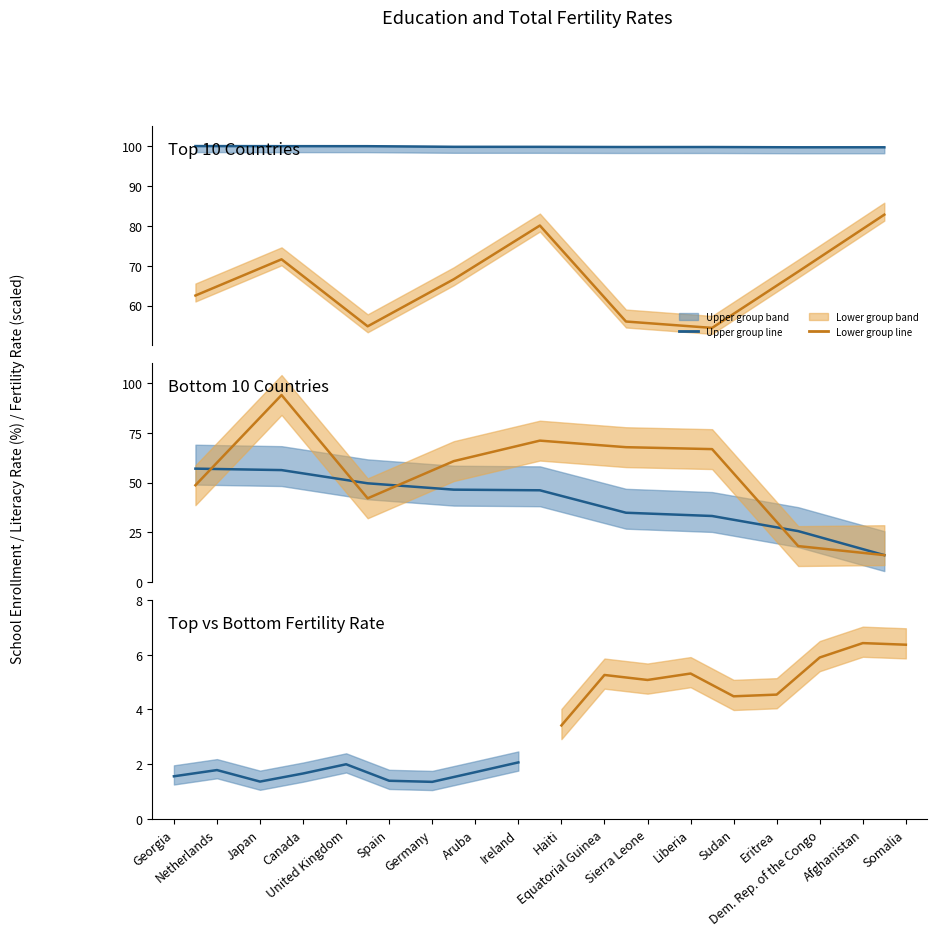

How many lines are shown in the chart?

6